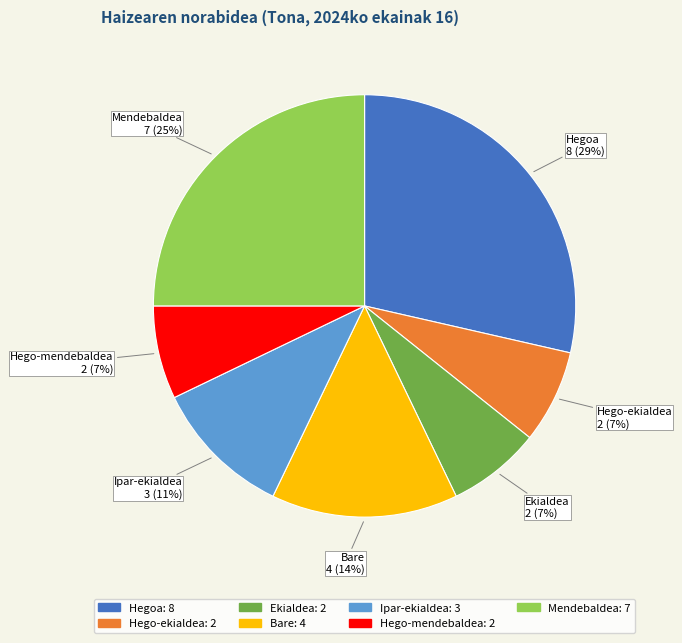

To the nearest percent, what is the combined percentage of Mendebaldea and Ipar-ekialdea?

36%